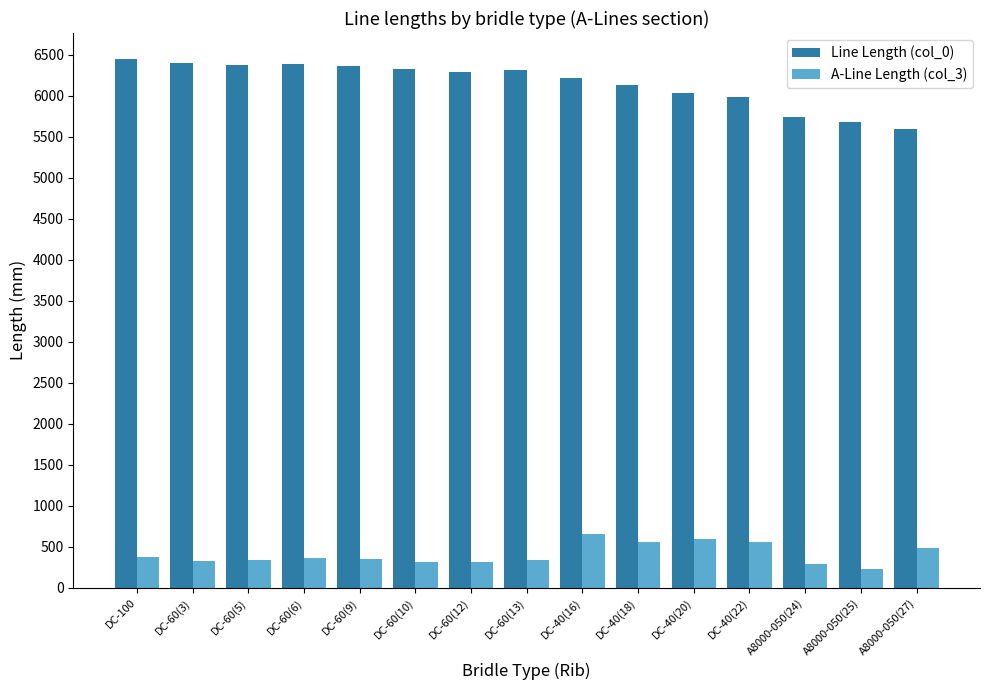

What is the label of the 4th bar from the left?

DC-60(6)